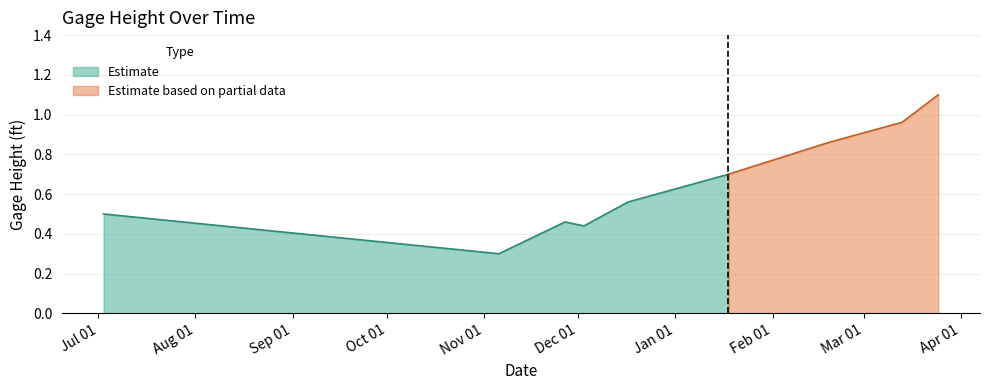

List the labels in order of value, largest first.

03/24/2024 19:38:22, 03/12/2024 22:32:36, 03/13/2024 03:49:41, 02/18/2024 20:47:09, 01/17/2024 22:27:59, 12/16/2023 21:00:15, 07/02/2023 17:27:48, 11/26/2023 19:59:07, 12/02/2023 20:55:25, 11/05/2023 18:01:42